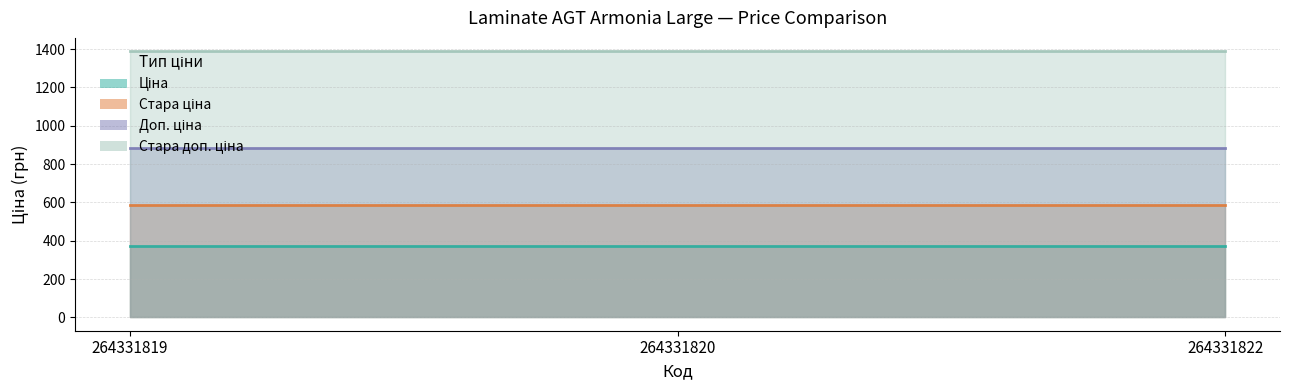

Rank the series by their average value, from lowest to highest.

Ціна, Стара ціна, Доп. ціна, Стара доп. ціна